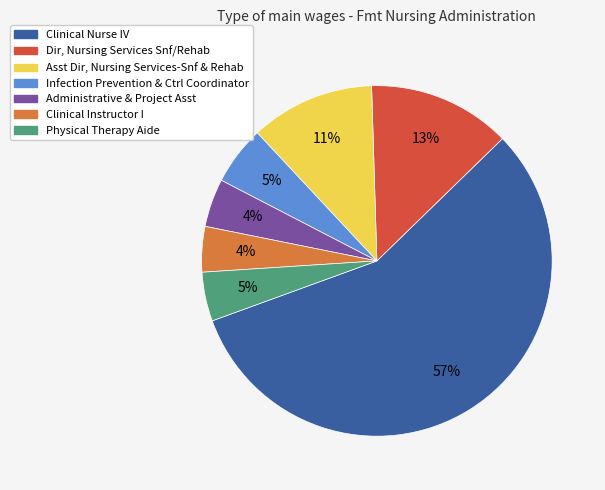

To the nearest percent, what is the average slice percentage?

14%